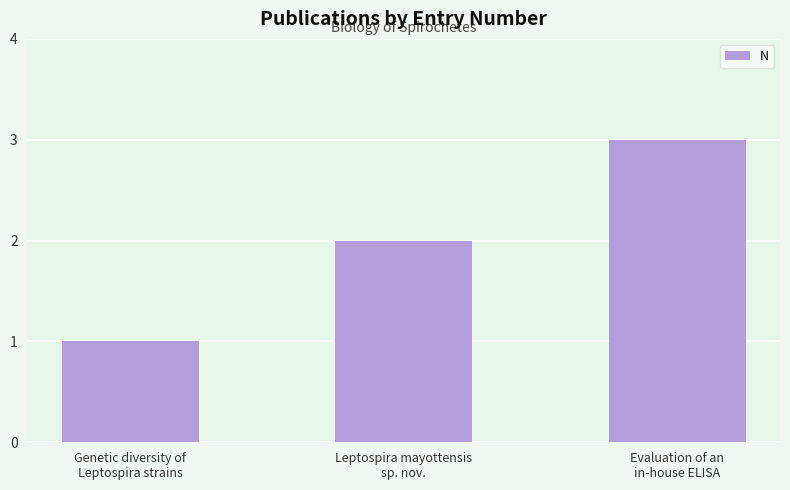

What is the ratio of the value at Leptospira mayottensis
sp. nov. to the value at Genetic diversity of
Leptospira strains?

2.0